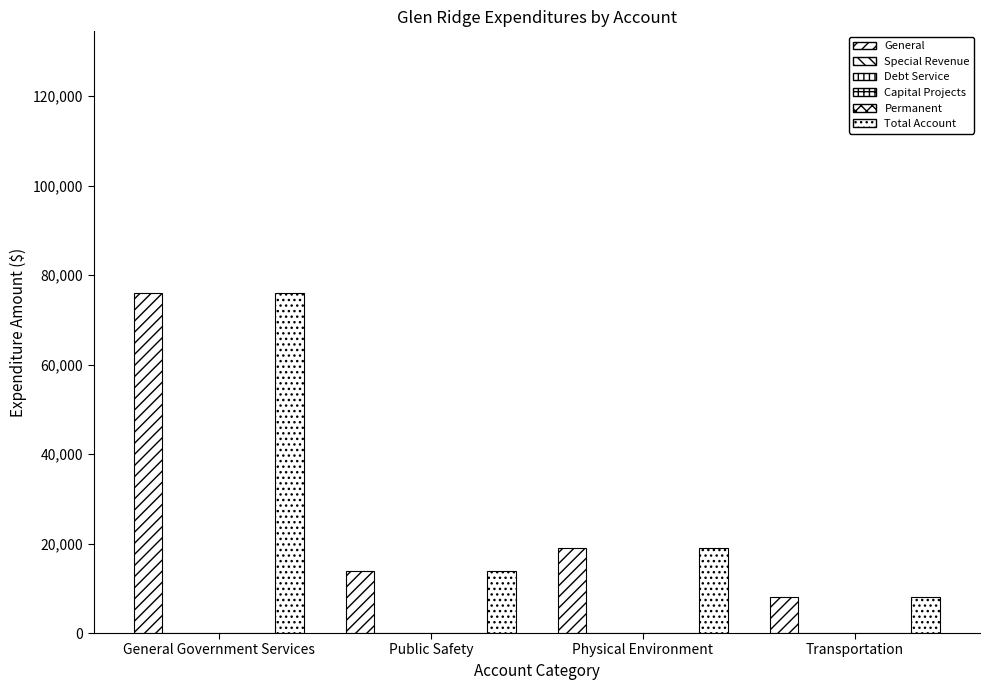

At which label does Special Revenue reach its minimum?

General Government Services